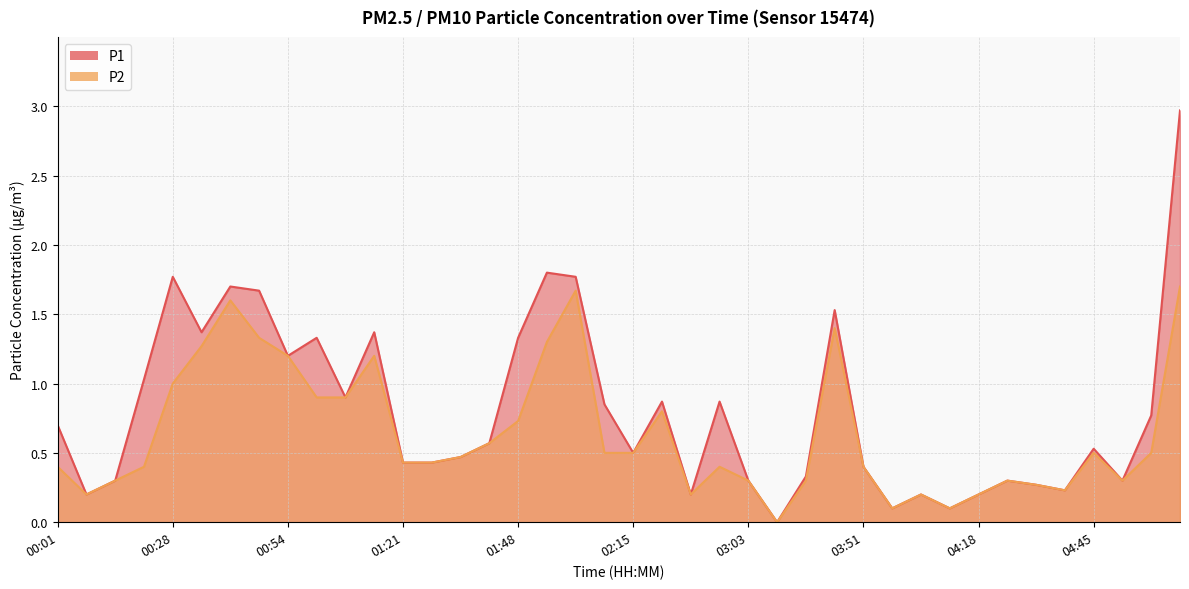

Rank the series at 04:25 from lowest to highest value.

P1, P2